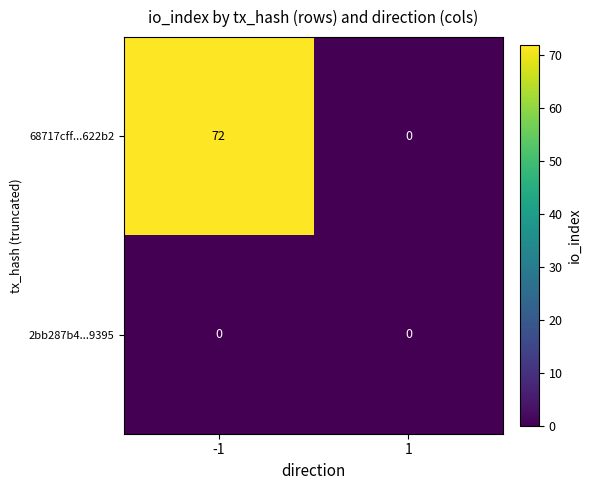

What is the maximum value shown in the chart?

72